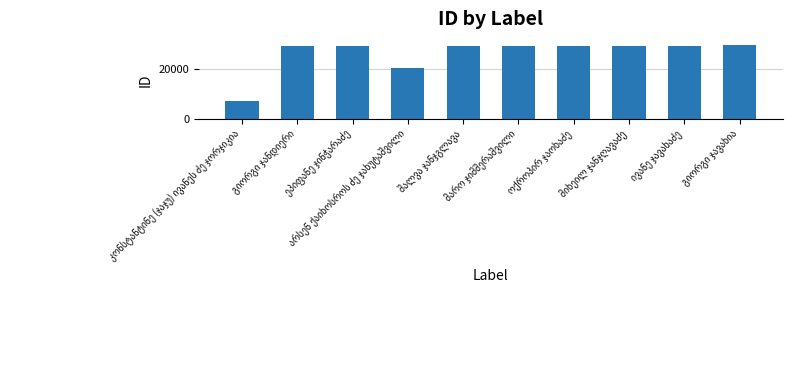

What is the difference between the second highest and minimum values?

22089